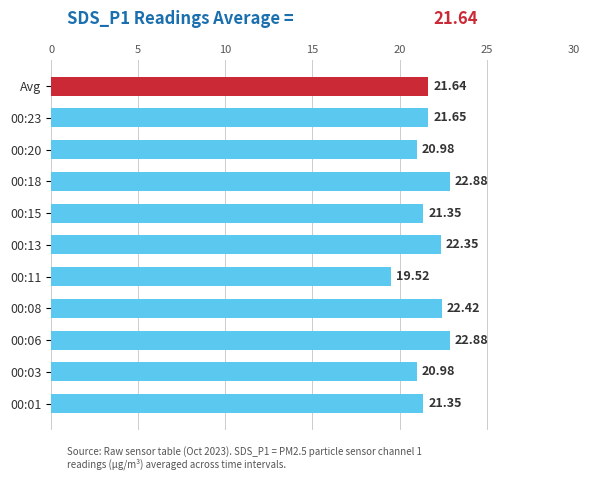

What is the sum of all values?

238.0